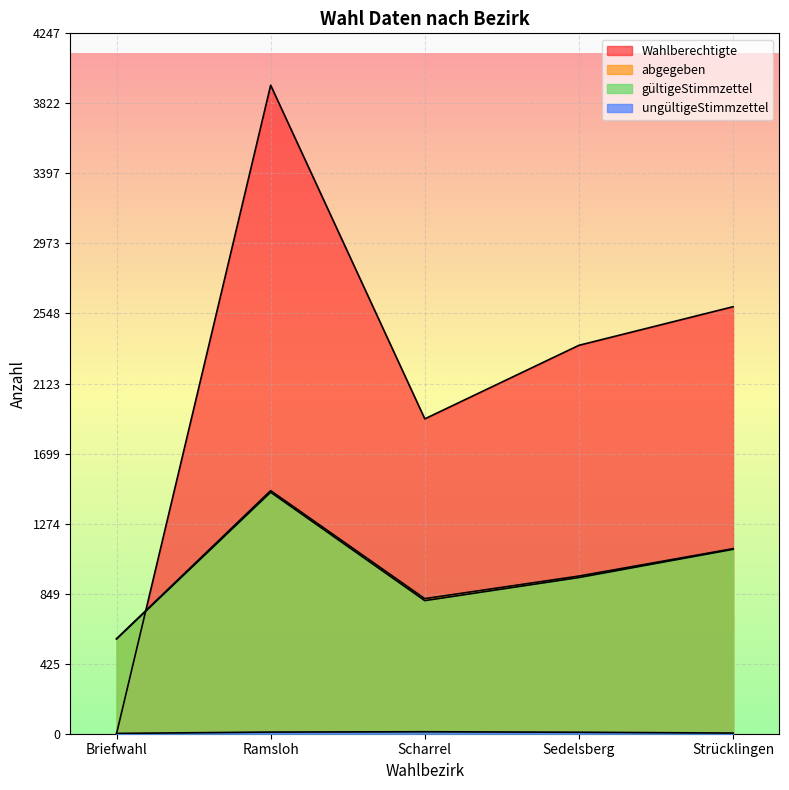

At which label does abgegeben reach its minimum?

Briefwahl